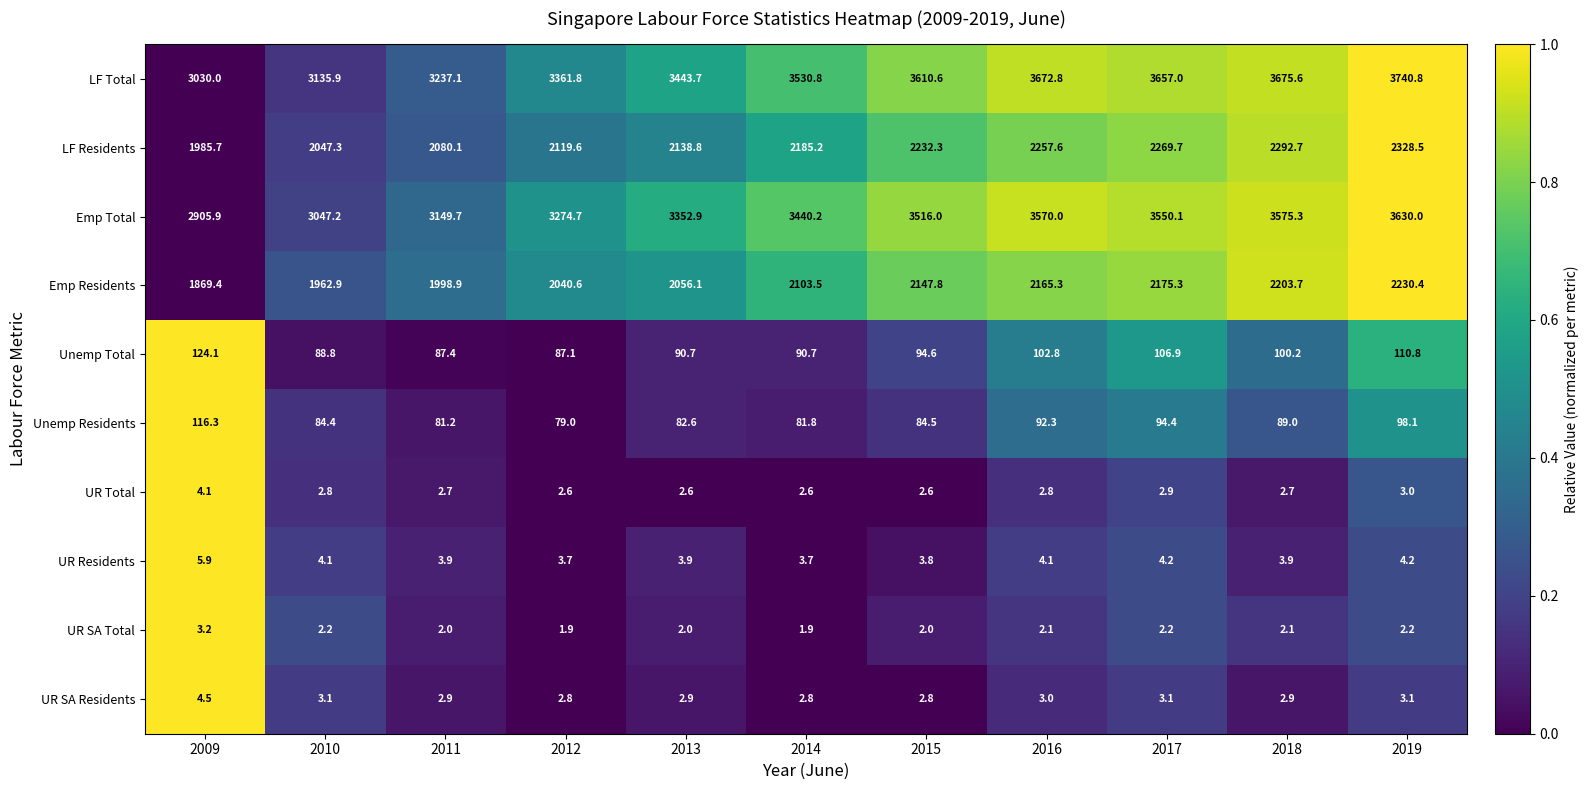

True or false: Unemp Residents has a value of 139.4 at 2012.

False